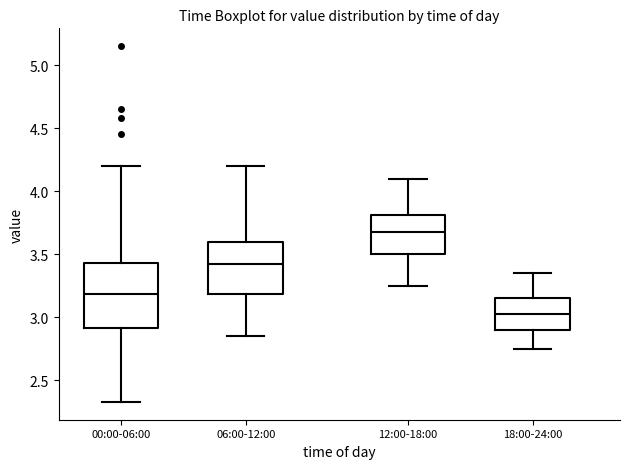

Comparing the boxes themselves (not the whiskers), which one is the tallest?

00:00-06:00